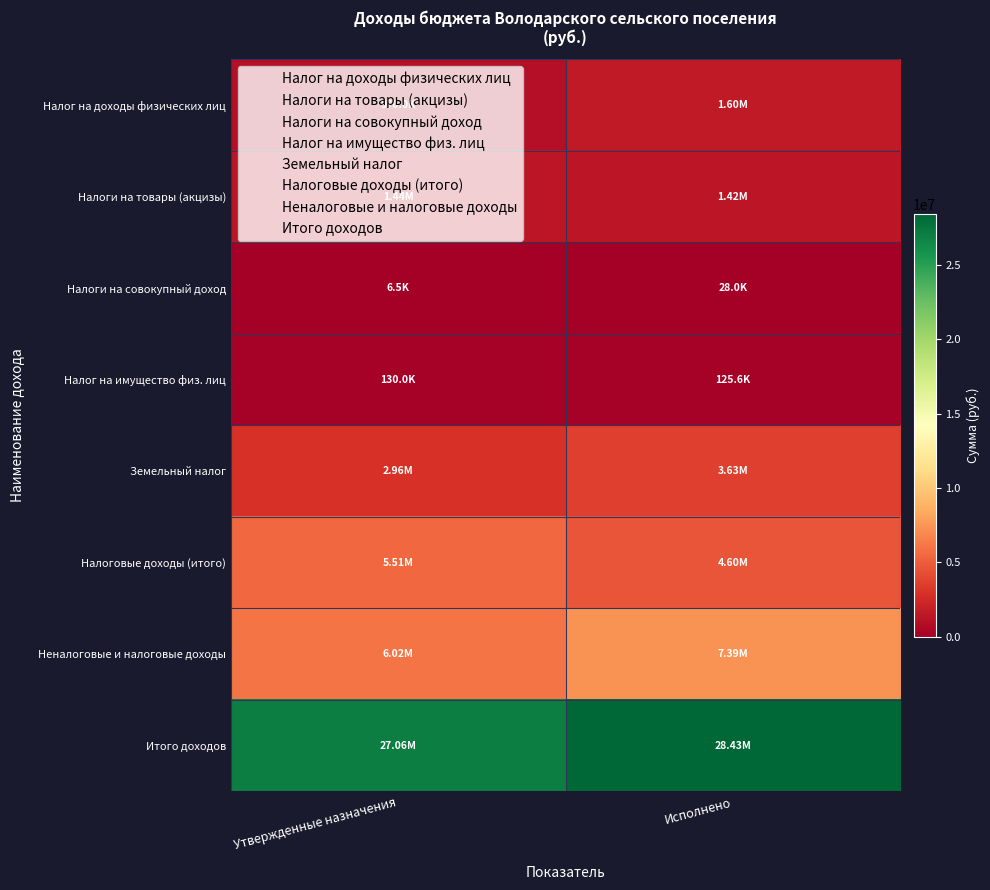

At which category is the sum across all series the highest?

Исполнено